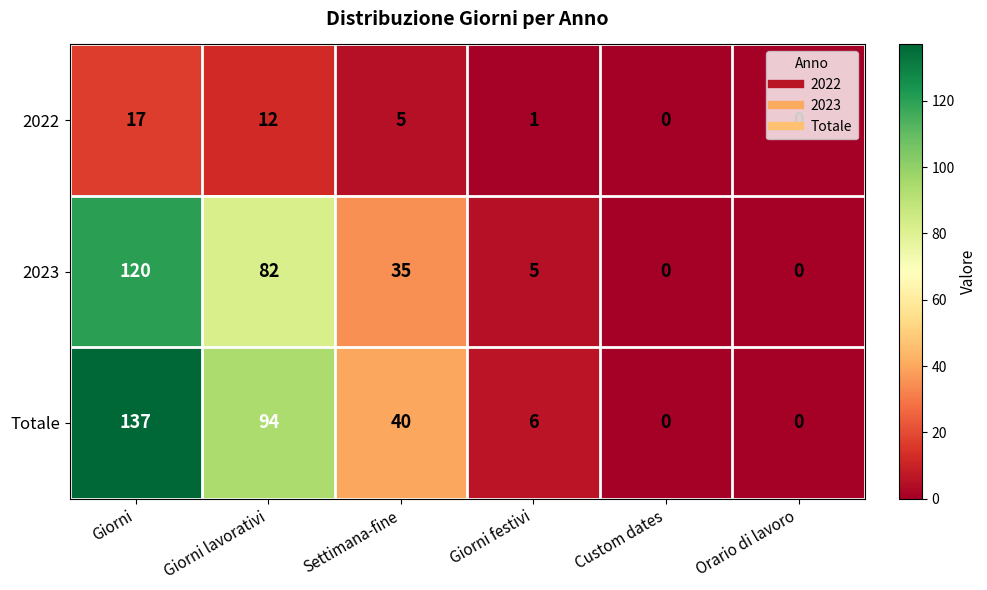

What is the sum of all 2023 values?

242